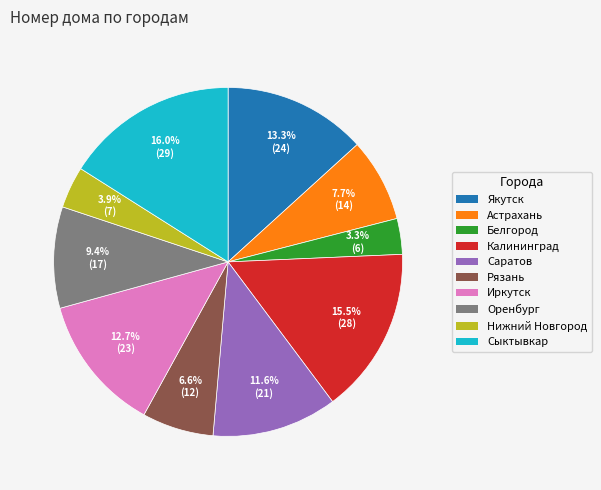

To the nearest percent, what is the average slice percentage?

10%